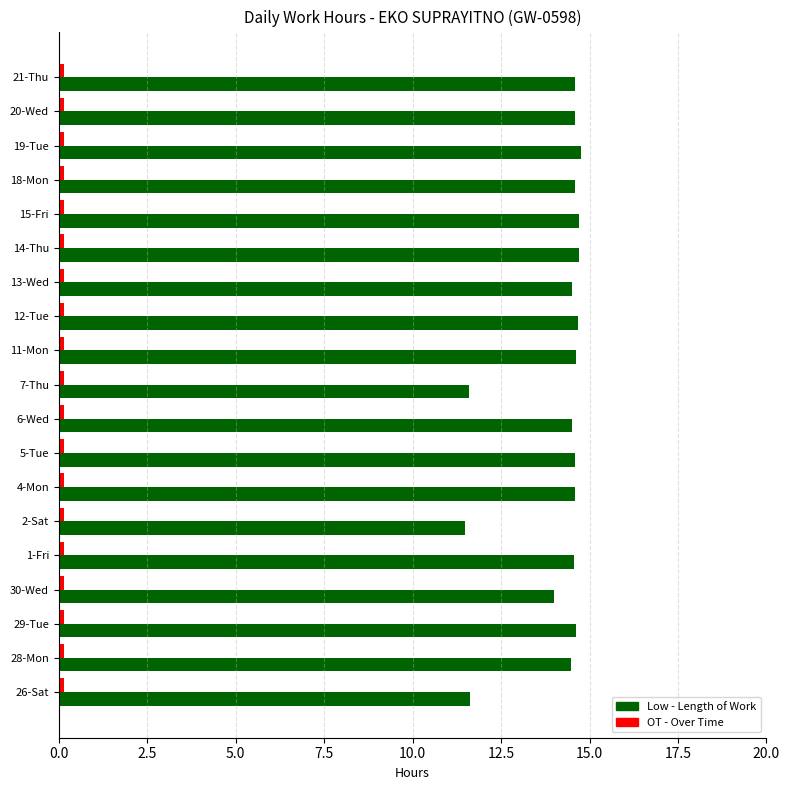

What is the maximum value shown in the chart?

14.8